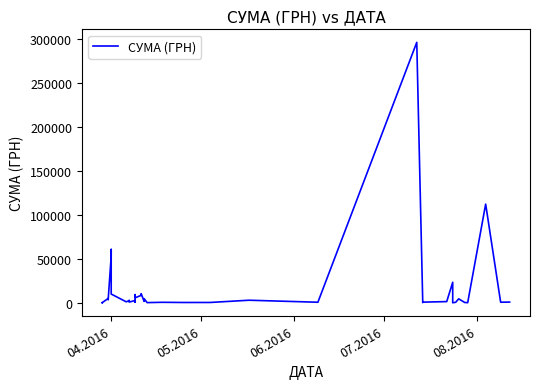

Reading left to right, list all the values displayed in this chart.

97.8	100.0	97.8	4960.2	3635.4	3855.6	53028.9	60564.6	9898.4	1111.6	2354.0	2607.0	774.4	2600.0	633.1	9235.2	5720.2	8360.4	10355.9	1592.4	4573.8	173.9	527.8	323.2	339.4	2886.0	600.0	295638.6	200.8	708.4	1321.3	23228.0	11.2	574.6	4460.0	331.6	97.8	111990.4	633.1	775.0